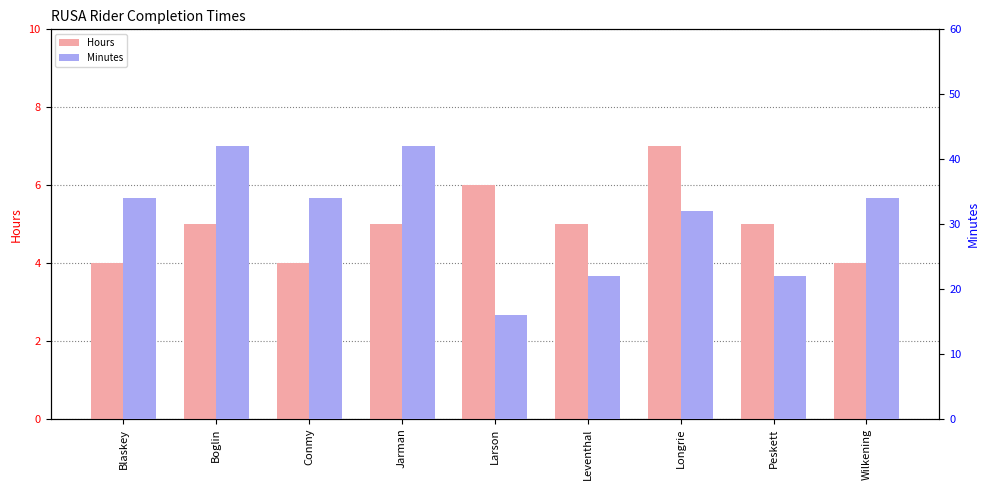

List the series in order of their overall mean, highest first.

Minutes, Hours